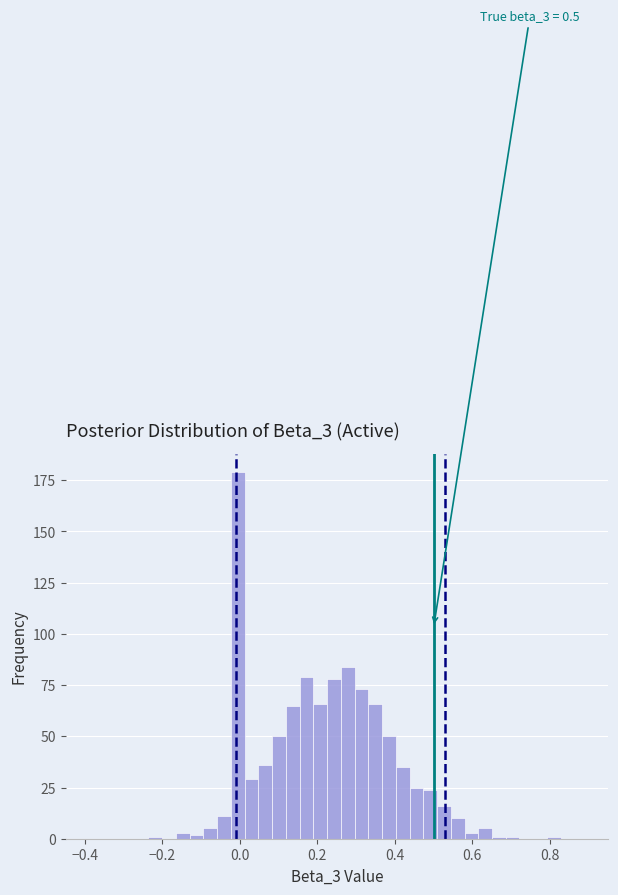

Read against the x-axis, roughly where is the centre of the tallest bar?

0.00